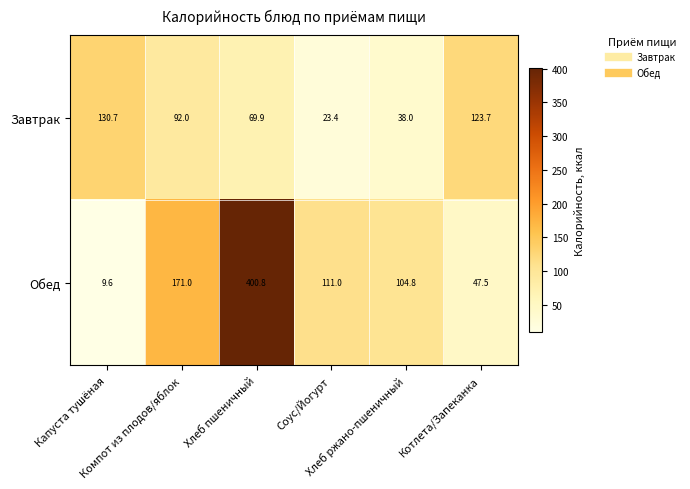

List the series in order of their overall mean, highest first.

Обед, Завтрак